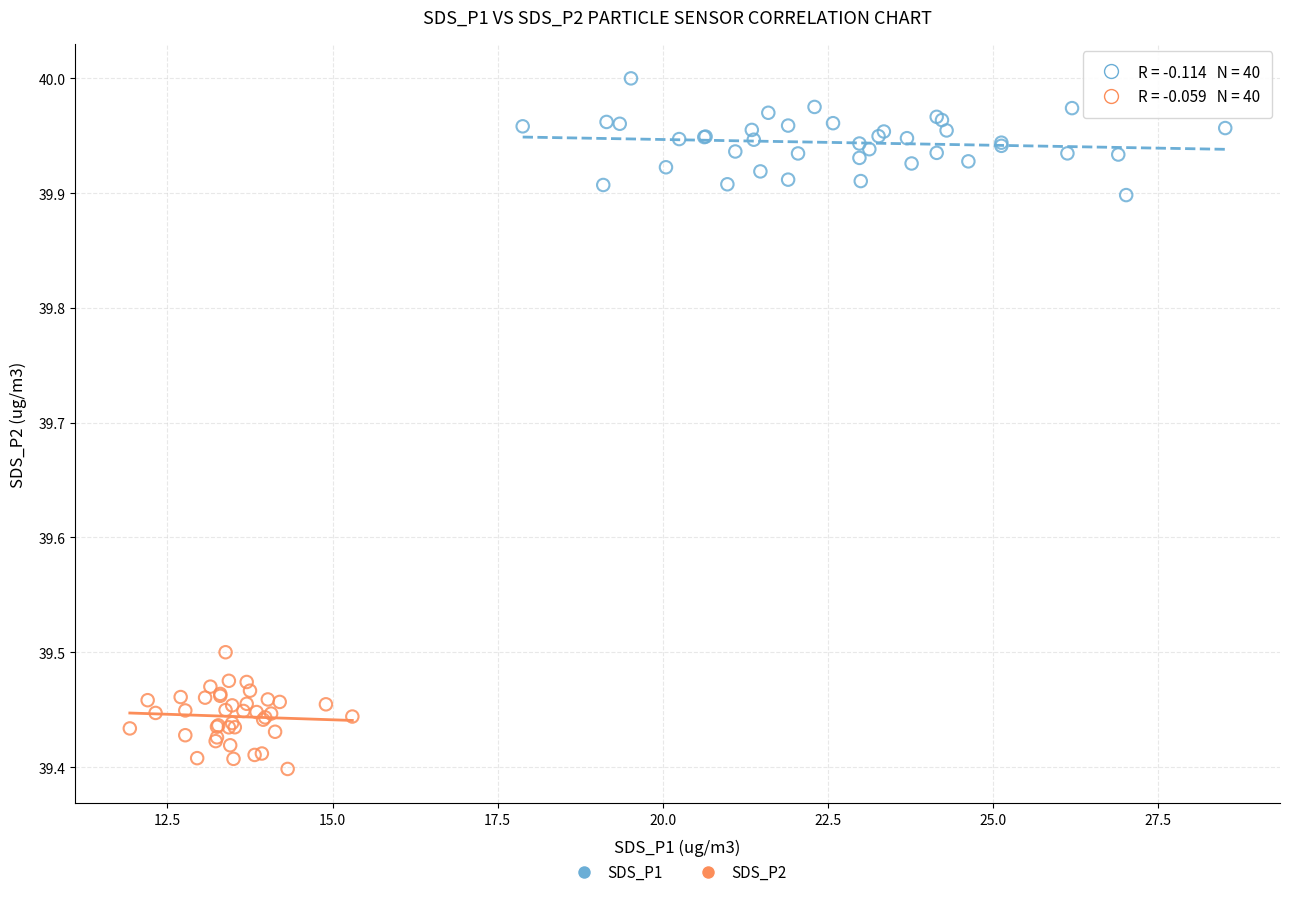

Which series reaches the minimum Y coordinate?

SDS_P2